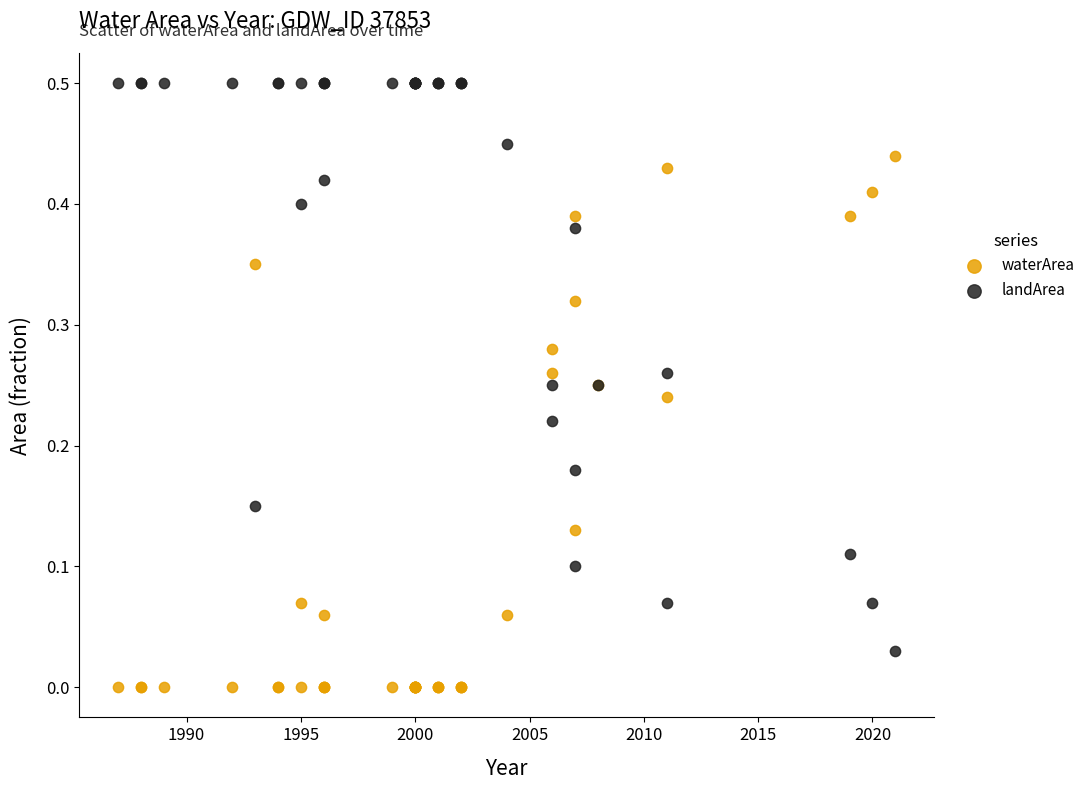

Which series reaches the maximum Y coordinate?

landArea